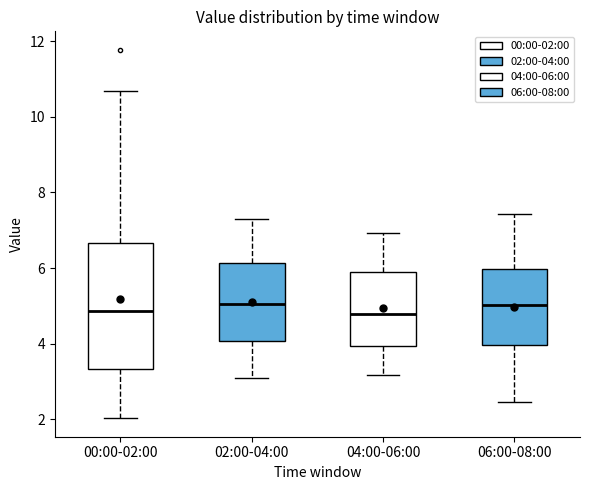

Reading left to right, read every box against the y-axis: the position of its median line, the range the box covers, and the ends of its whiskers. The values are not printed on the chart, so give them approximately, as read against the axis.

00:00-02:00: median 4.8, box 3.4 to 6.6, whiskers 2.0 to 10.6
02:00-04:00: median 5.0, box 4.0 to 6.2, whiskers 3.2 to 7.4
04:00-06:00: median 4.8, box 4.0 to 5.8, whiskers 3.2 to 7.0
06:00-08:00: median 5.0, box 4.0 to 6.0, whiskers 2.4 to 7.4